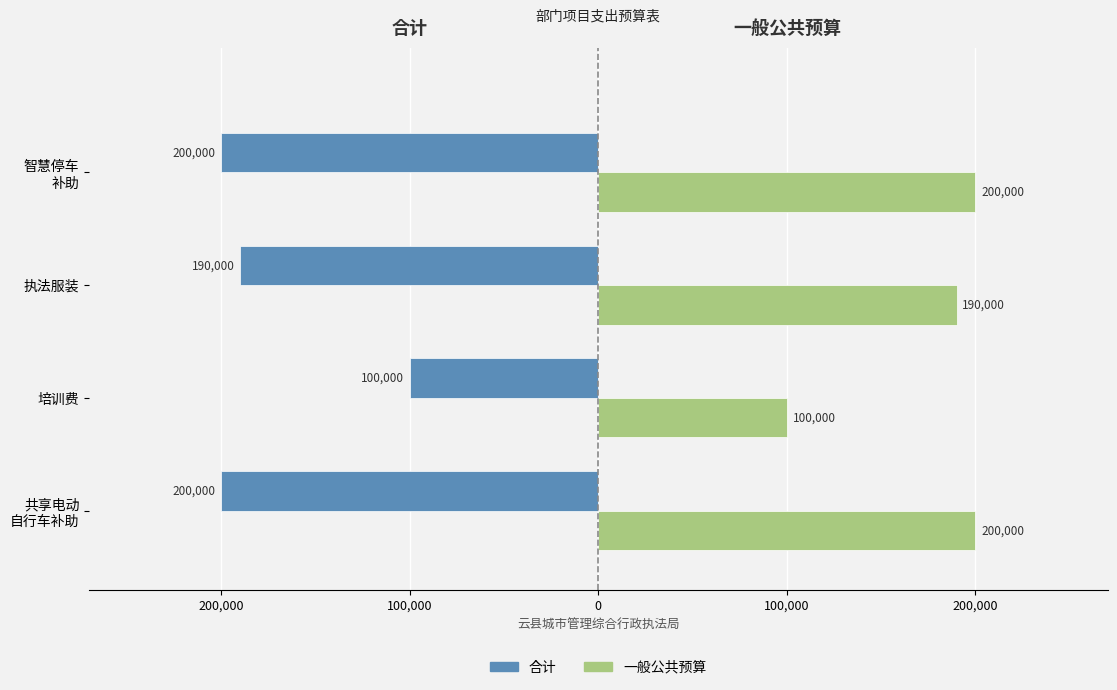

What are all the series names shown in the legend?

合计, 一般公共预算